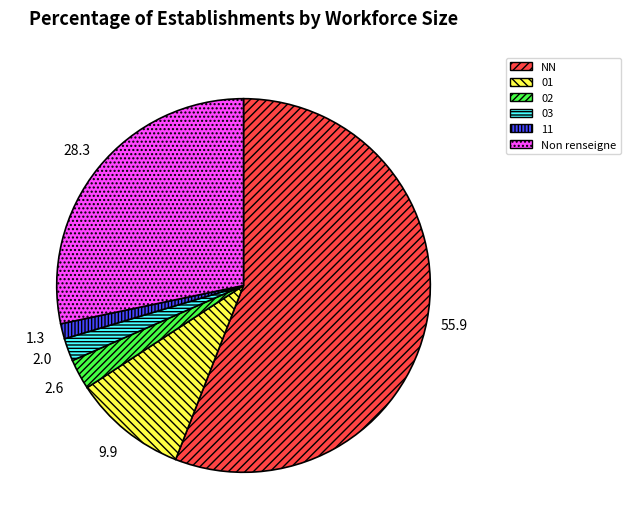

The 02 slice represents 3% of the pie. True or false?

True